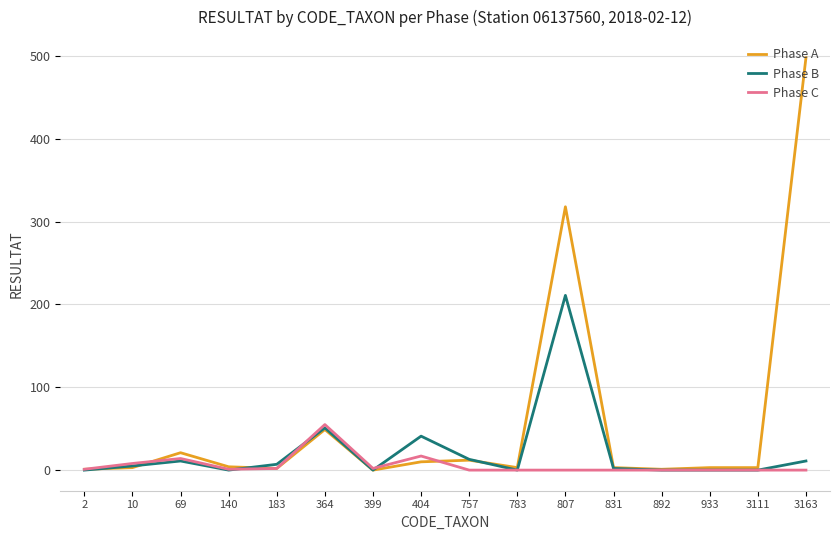

How many lines are shown in the chart?

3